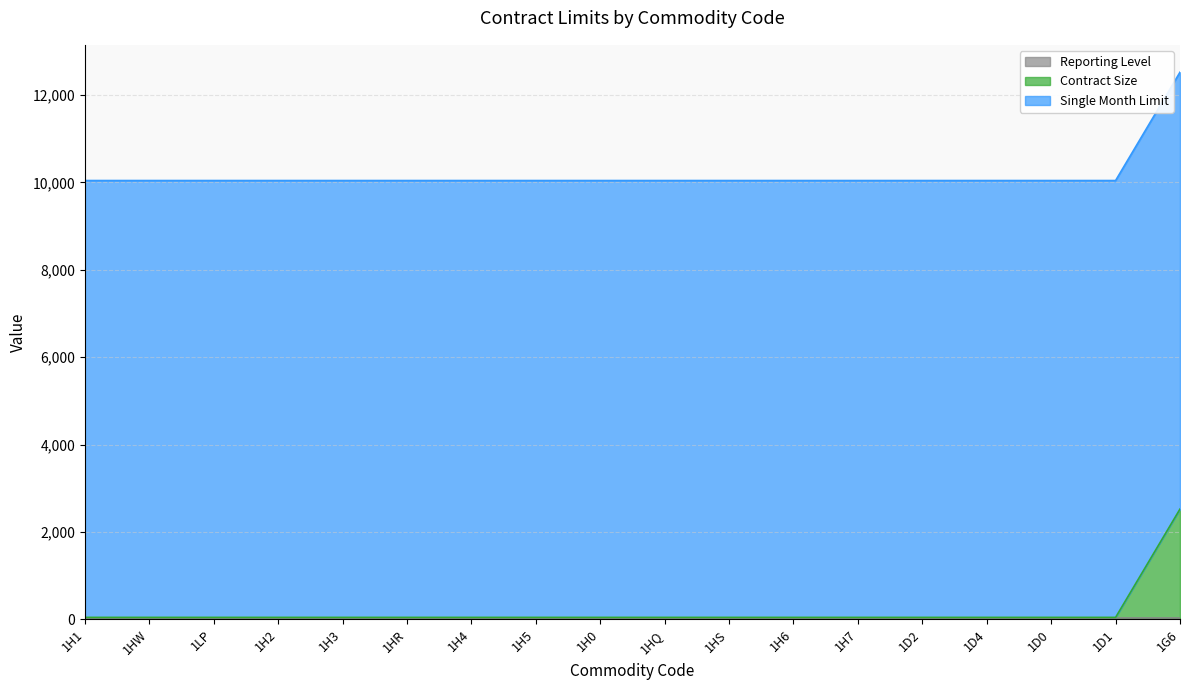

The Single Month Limit series shows 10000 at 1HS. True or false?

True